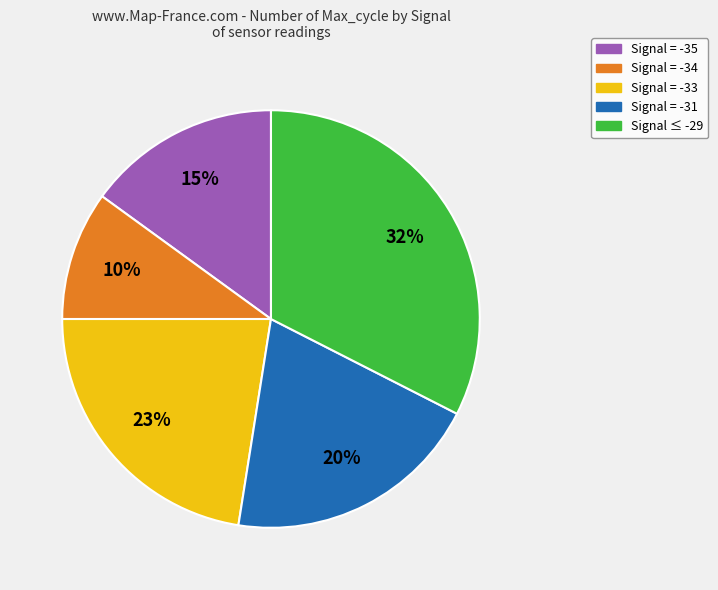

Is there a majority slice in this chart?

No